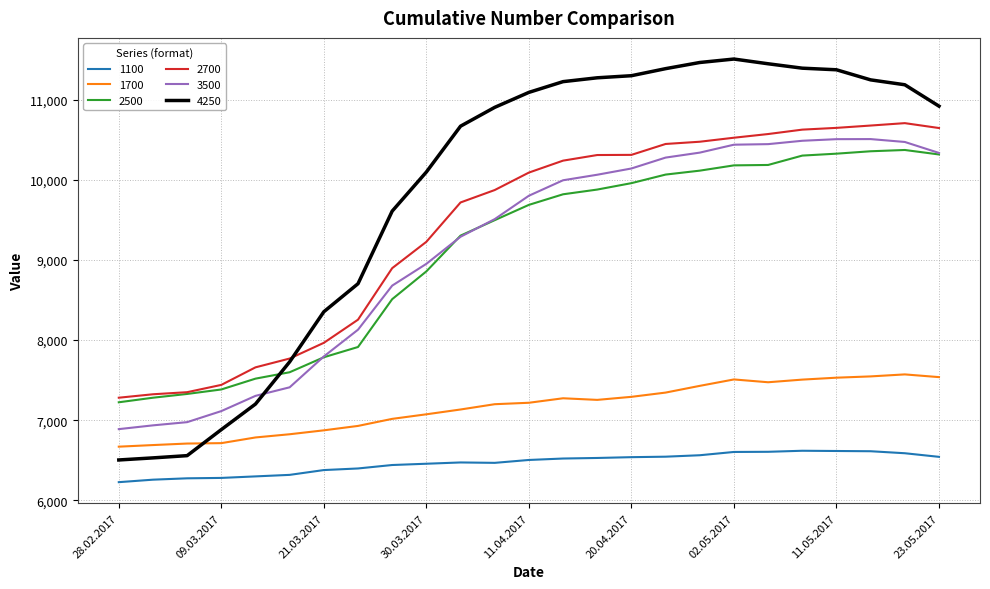

Which series has the largest range (max minus min)?

4250